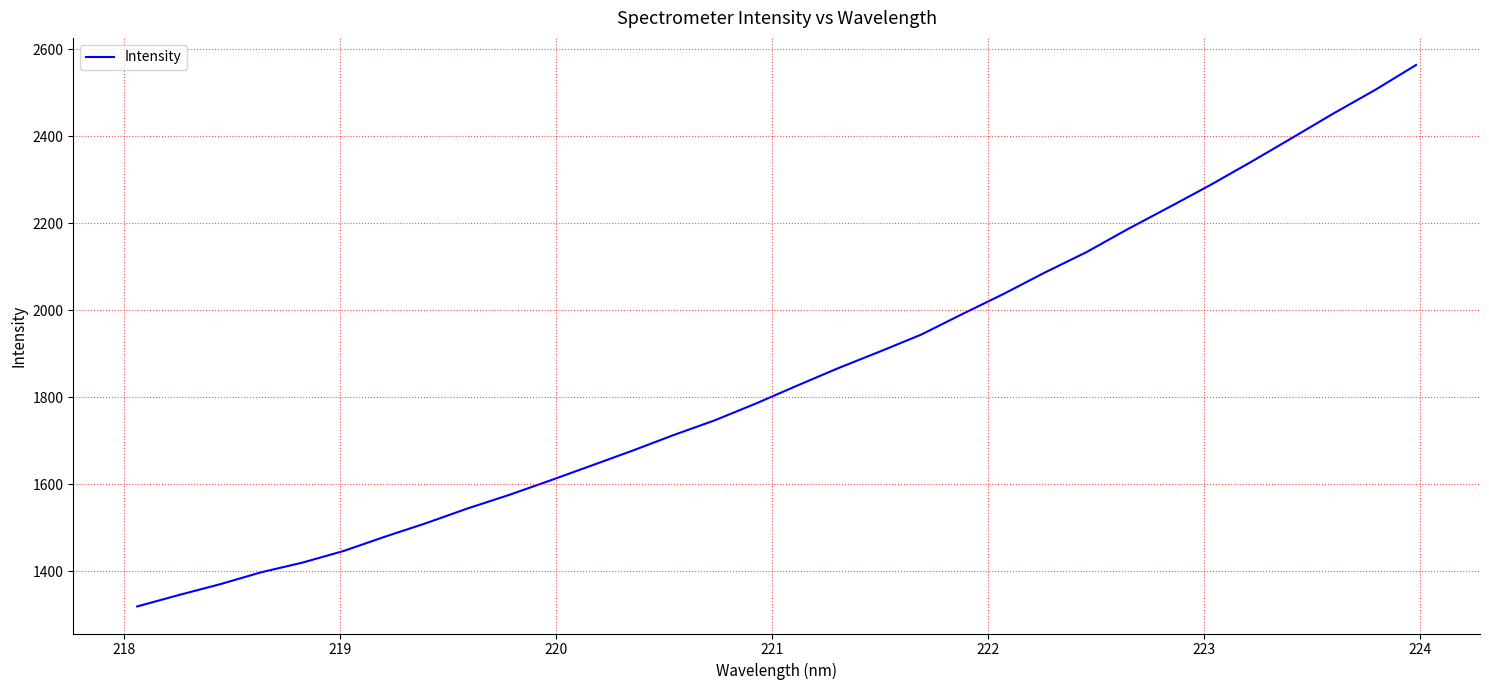

What is the difference between the maximum and minimum values?

1244.3